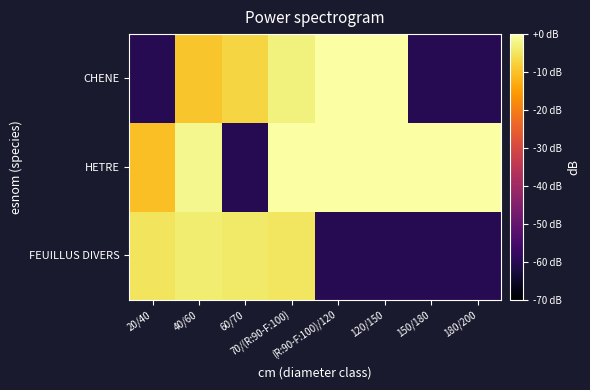

At which category is the sum across all series the highest?

70/(R:90-F:100)